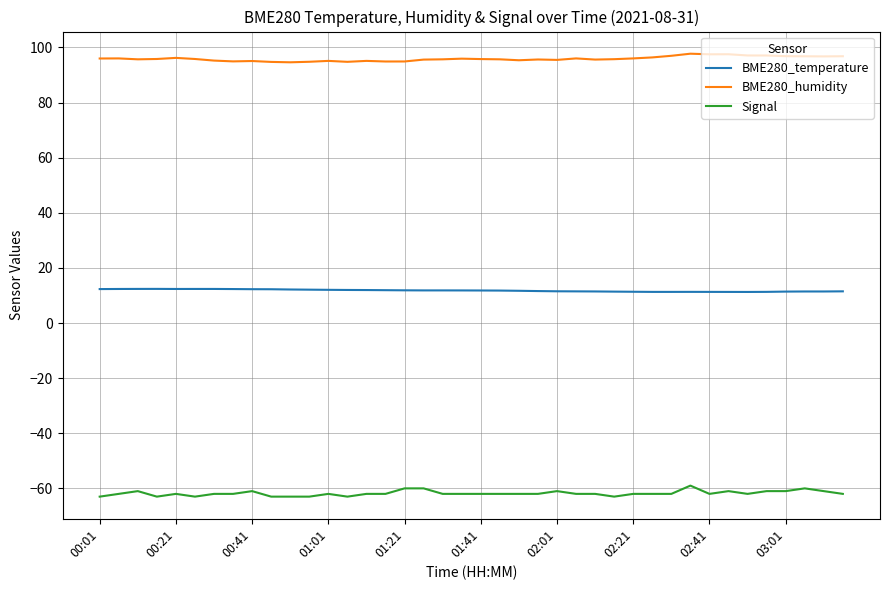

How many lines are shown in the chart?

3